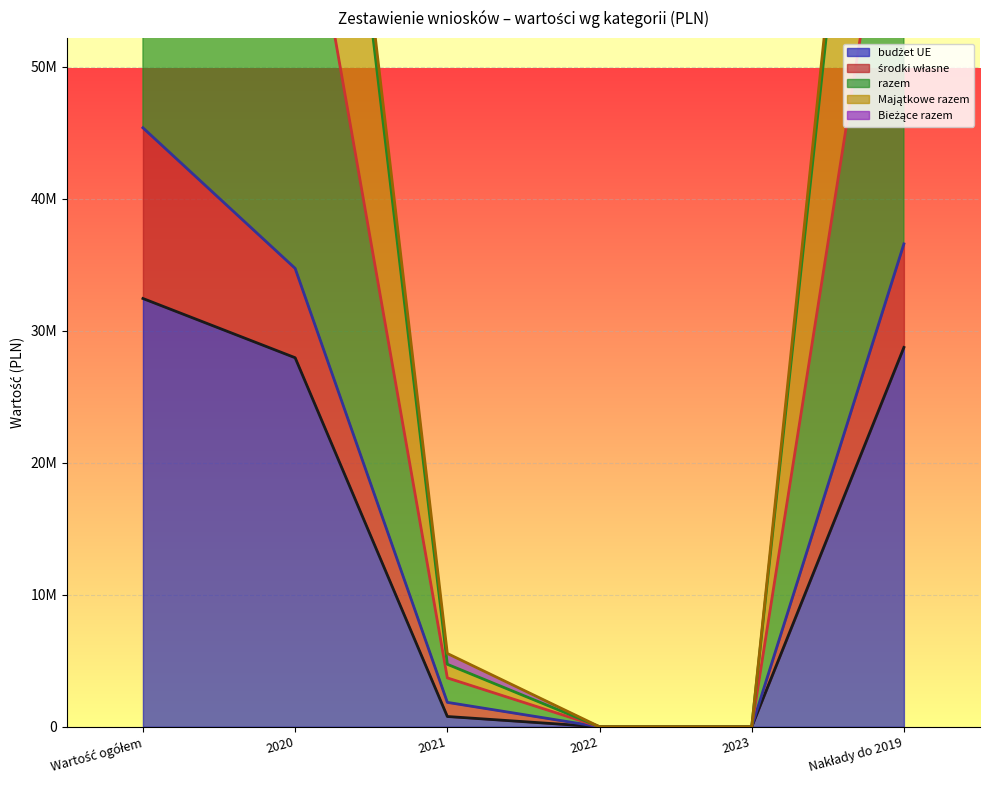

How many positive values does the razem series have?

5